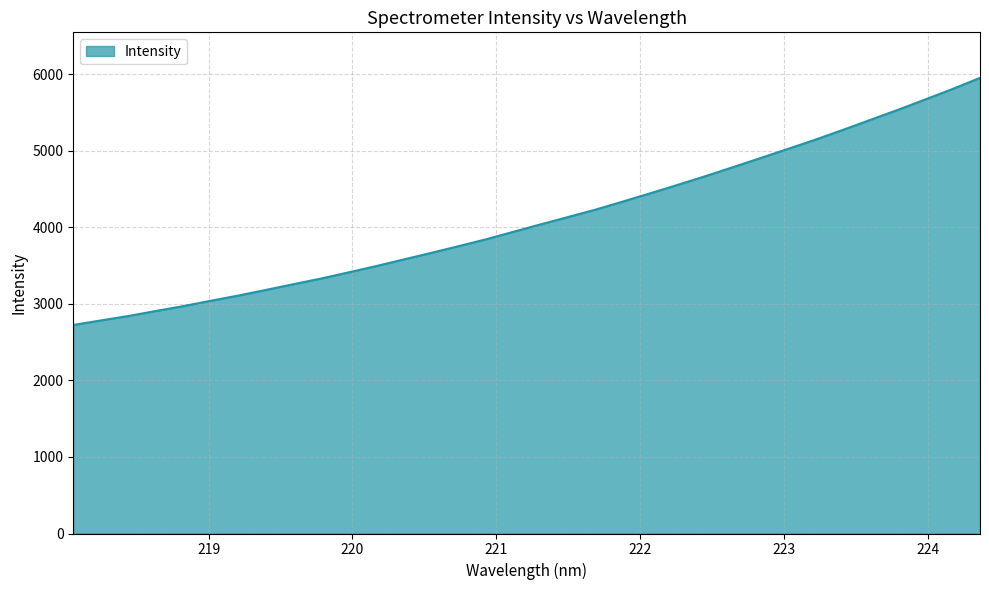

What is the difference between the maximum and minimum values?

3229.2